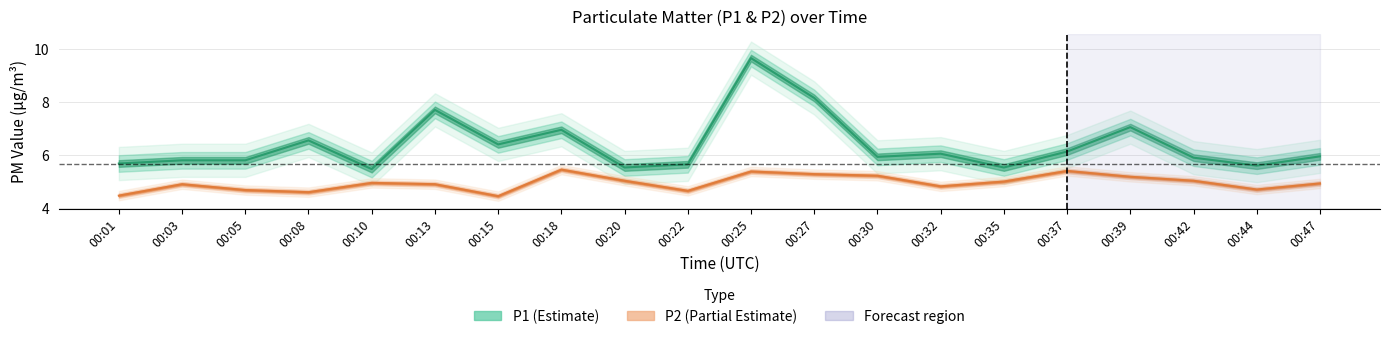

What position from the right is 4?

16